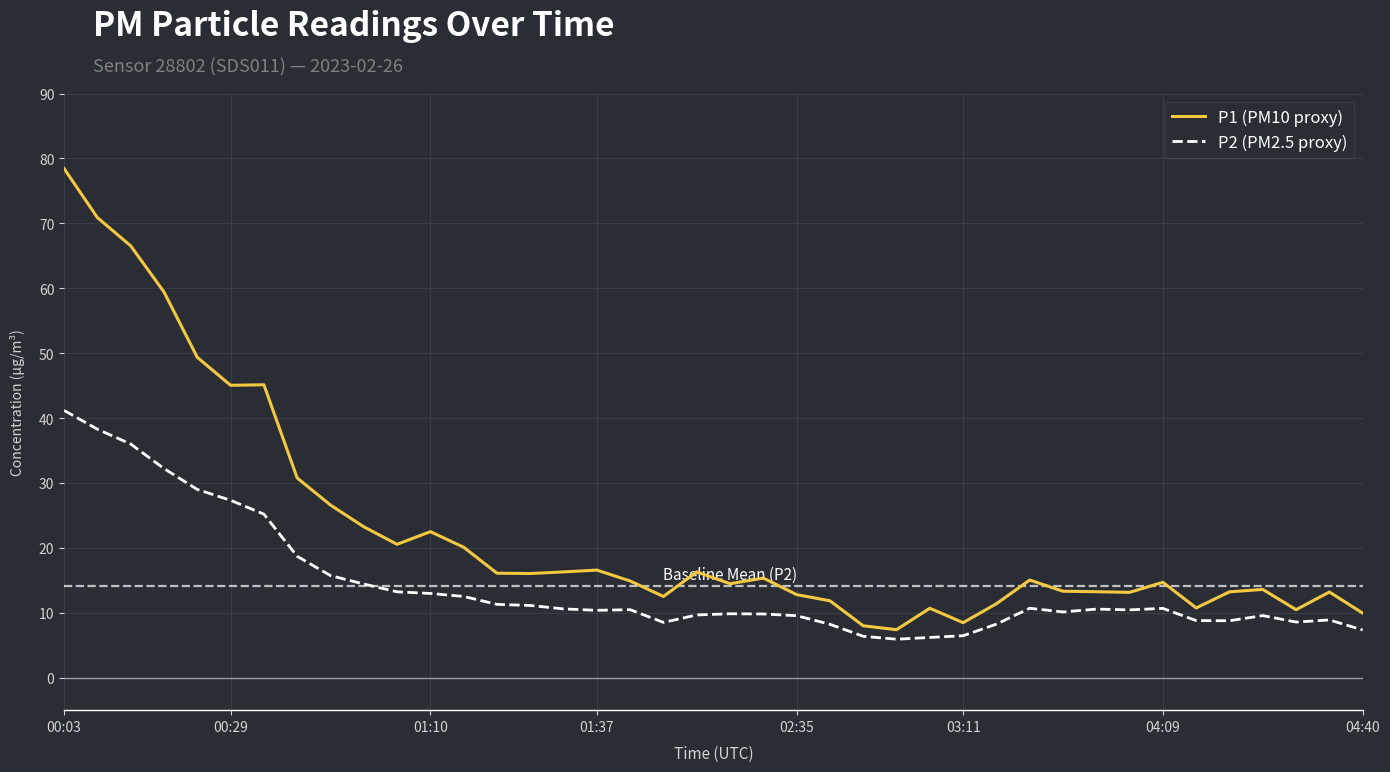

Which series has the largest total across all categories?

P1 (PM10 proxy)